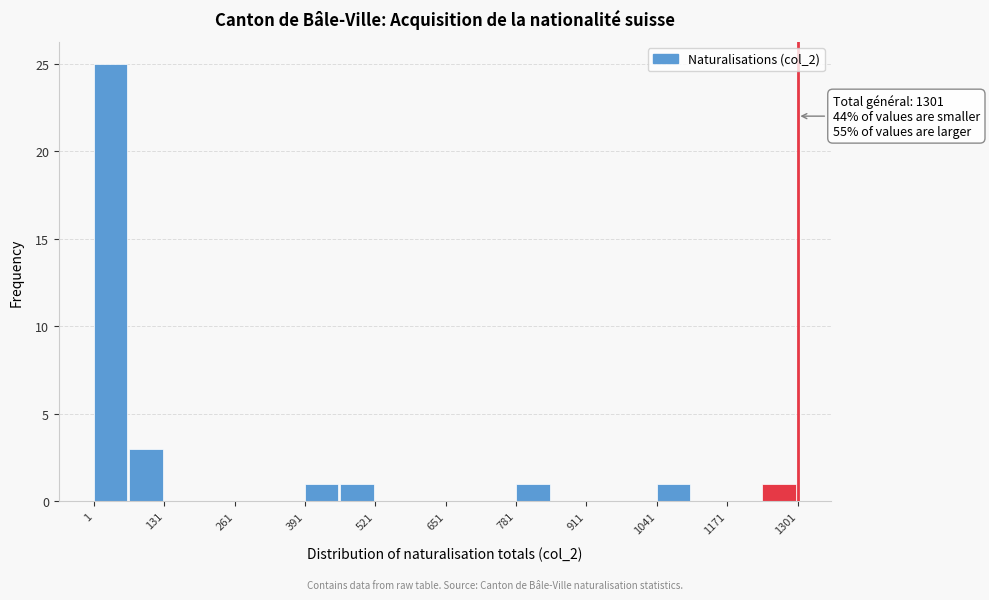

Around what value on the x-axis is the tallest bar? Give the approximate position of its centre, as read against the axis.

40